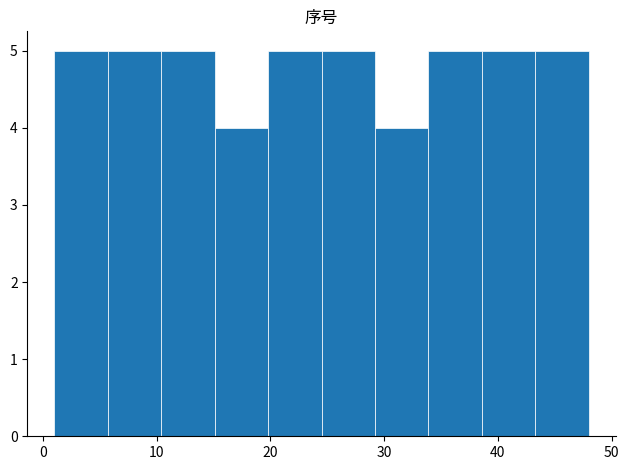

Reading left to right, transcribe this chart: for each bar, give the range it covers on the x-axis and its height. Neither the bar edges nor the heights are printed on the chart, so give them approximately, as read against the axes.

1.0 to 5.7: 5
5.7 to 10.4: 5
10.4 to 15.1: 5
15.1 to 19.8: 4
19.8 to 24.5: 5
24.5 to 29.2: 5
29.2 to 33.9: 4
33.9 to 38.6: 5
38.6 to 43.3: 5
43.3 to 48.0: 5